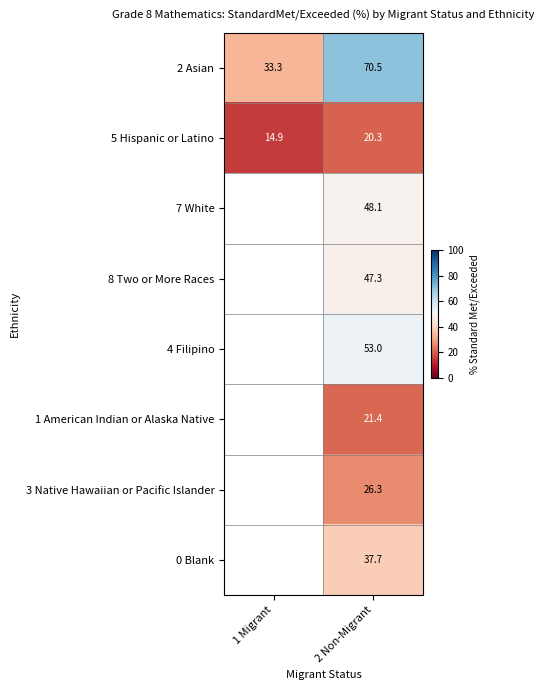

How many distinct data groups are displayed?

8